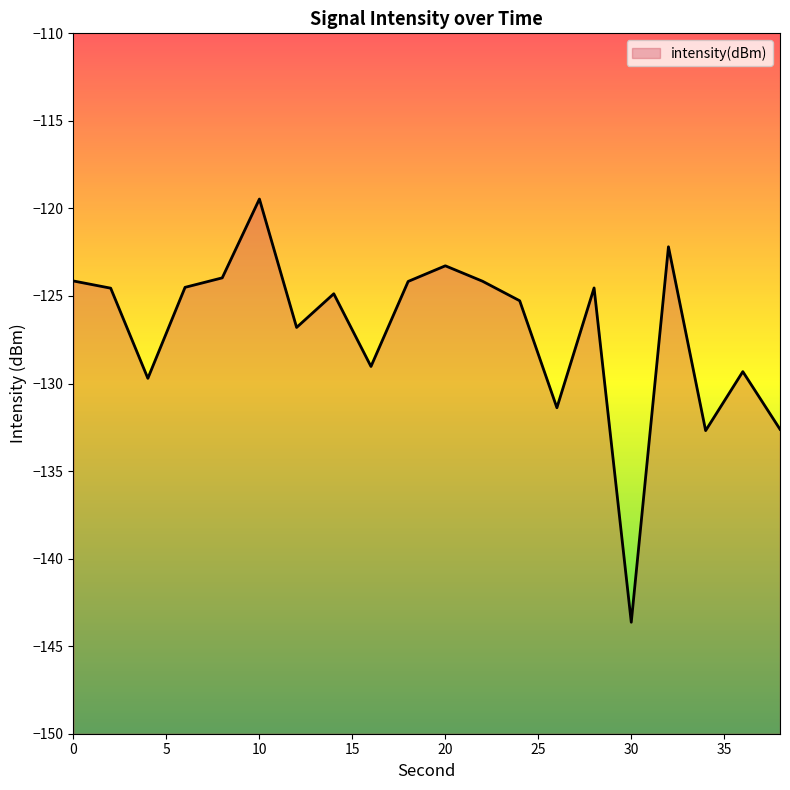

How many categories are shown in the chart?

20